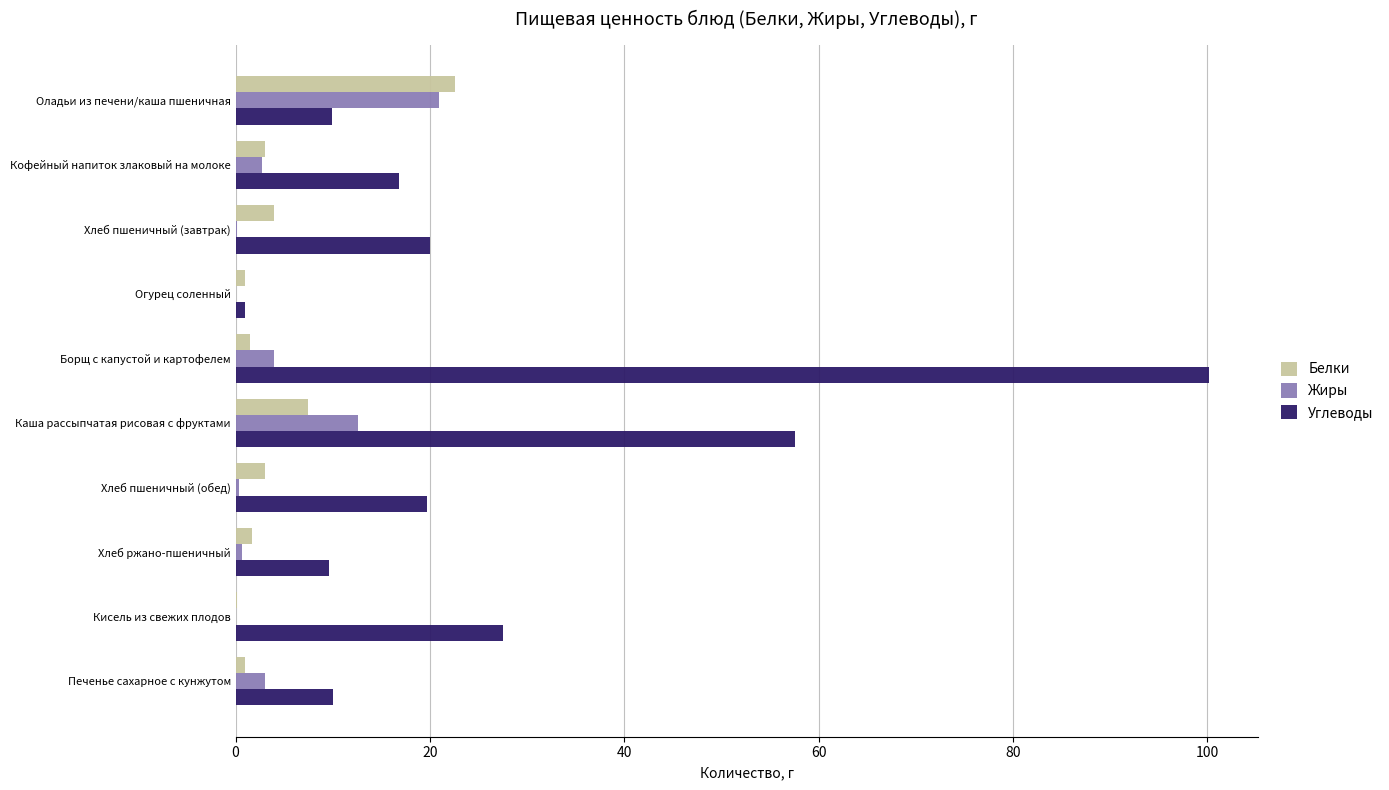

Which series has the largest total across all categories?

Углеводы